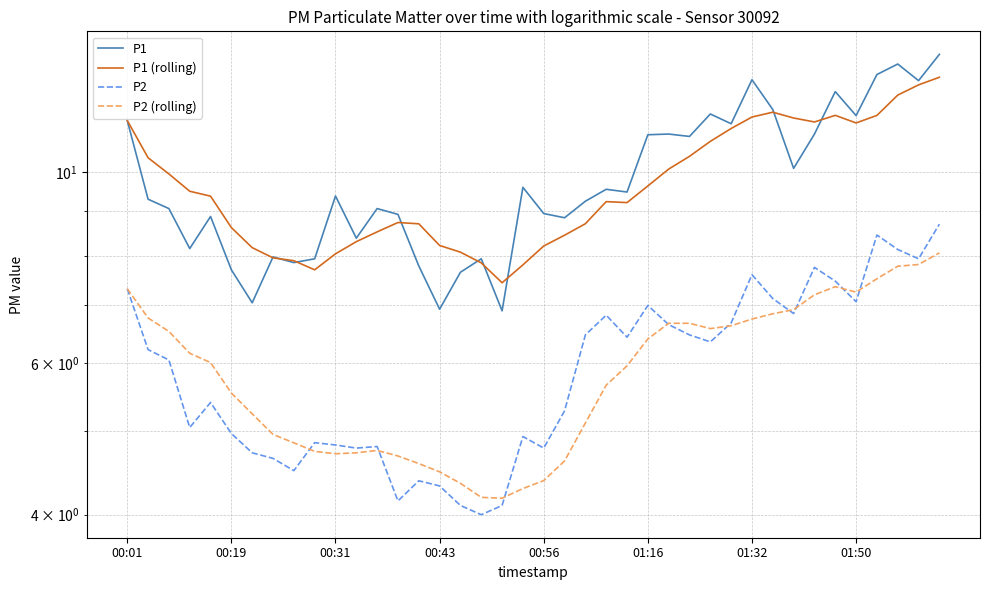

Where does the P1 (rolling) series first go above 9?

00:01